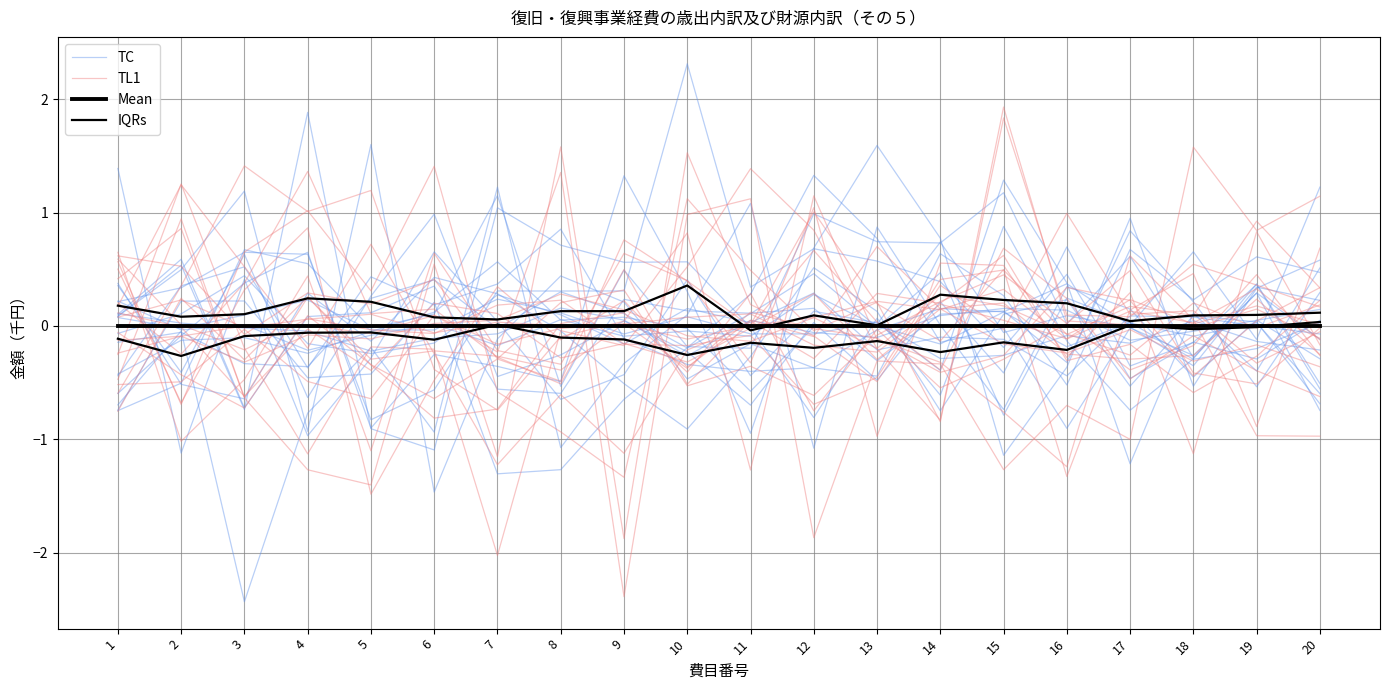

Reading left to right, what are all the values shown in this chart?

TC: 0.1	-0.0	0.1	0.2	-0.0	-0.0	0.2	0.1	-0.1	0.1	-0.1	-0.1	0.0	-0.3	-0.3	-0.1	-0.2	0.0	-0.1	-0.2
TL1: 0.1	0.2	-0.0	0.1	0.1	-0.1	0.0	0.0	0.0	-0.1	0.0	0.1	0.2	0.1	0.3	-0.1	0.1	0.0	0.3	-0.1
Mean: 0.0	0.0	0.0	0.0	0.0	0.0	0.0	0.0	0.0	0.0	0.0	0.0	0.0	0.0	0.0	0.0	0.0	0.0	0.0	0.0
IQRs: -0.1	-0.3	-0.1	-0.1	-0.1	-0.1	0.0	-0.1	-0.1	-0.3	-0.1	-0.2	-0.1	-0.2	-0.1	-0.2	0.0	-0.0	-0.0	0.0